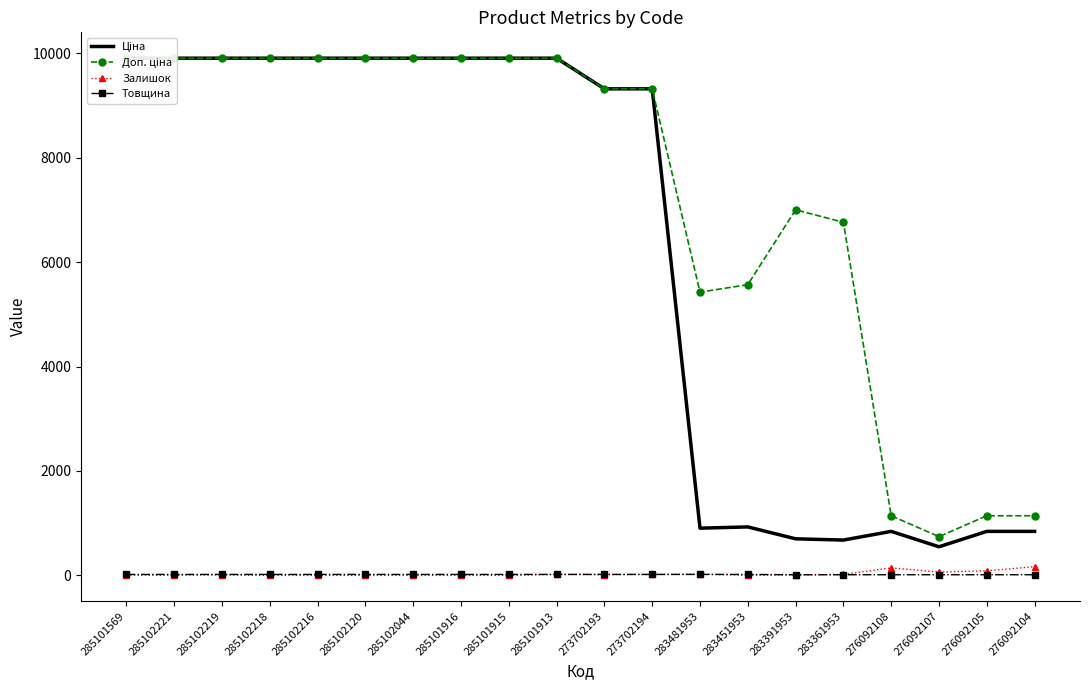

True or false: Залишок has more than 0 interior local peaks.

True